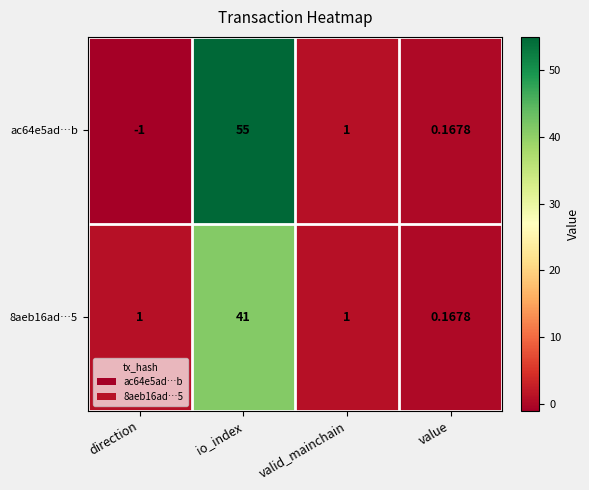

List the labels in order of ac64e5ad…b value, largest first.

io_index, valid_mainchain, value, direction